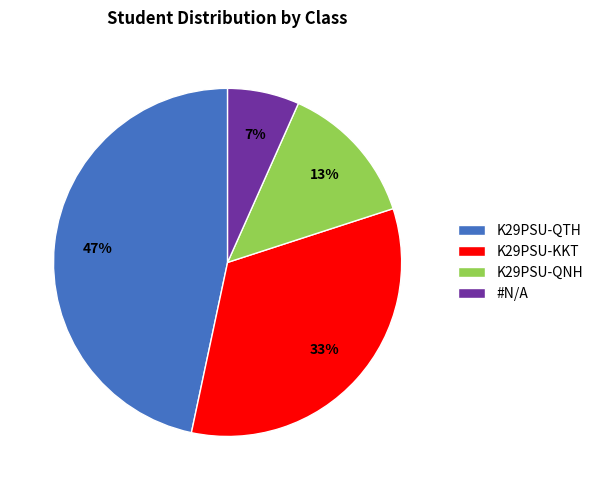

To the nearest percent, what is the combined percentage of K29PSU-QTH and K29PSU-KKT?

80%